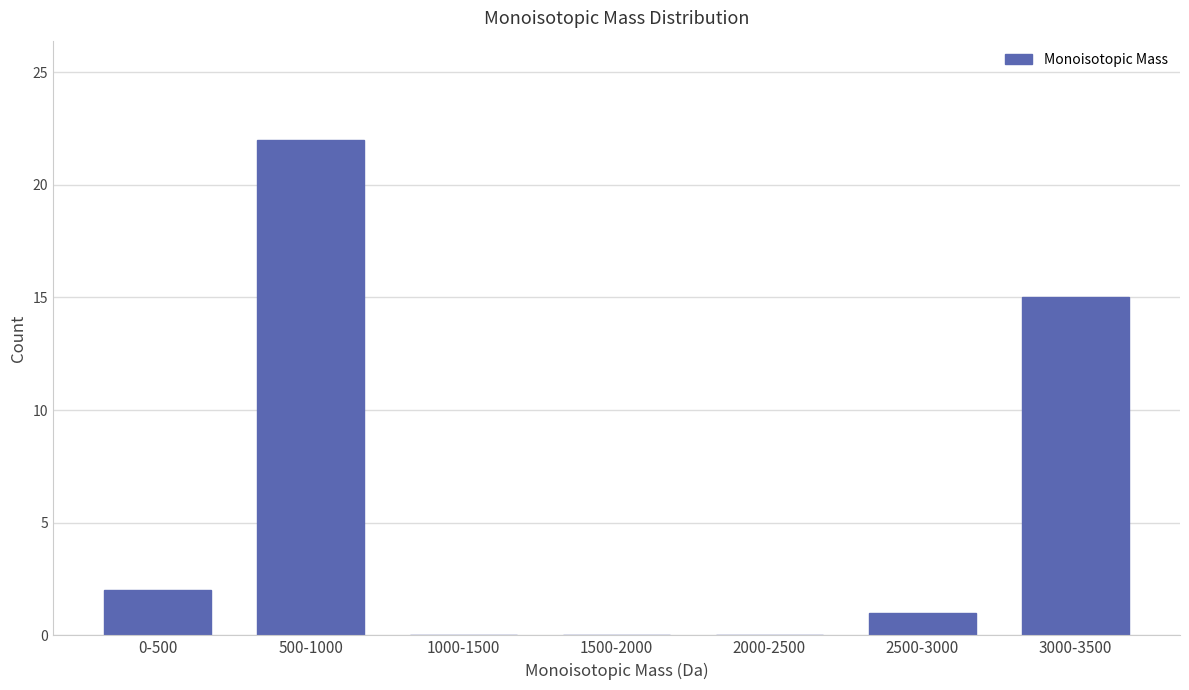

Reading left to right, extract all data points from this chart.

0-500=2	500-1000=22	1000-1500=0	1500-2000=0	2000-2500=0	2500-3000=1	3000-3500=15